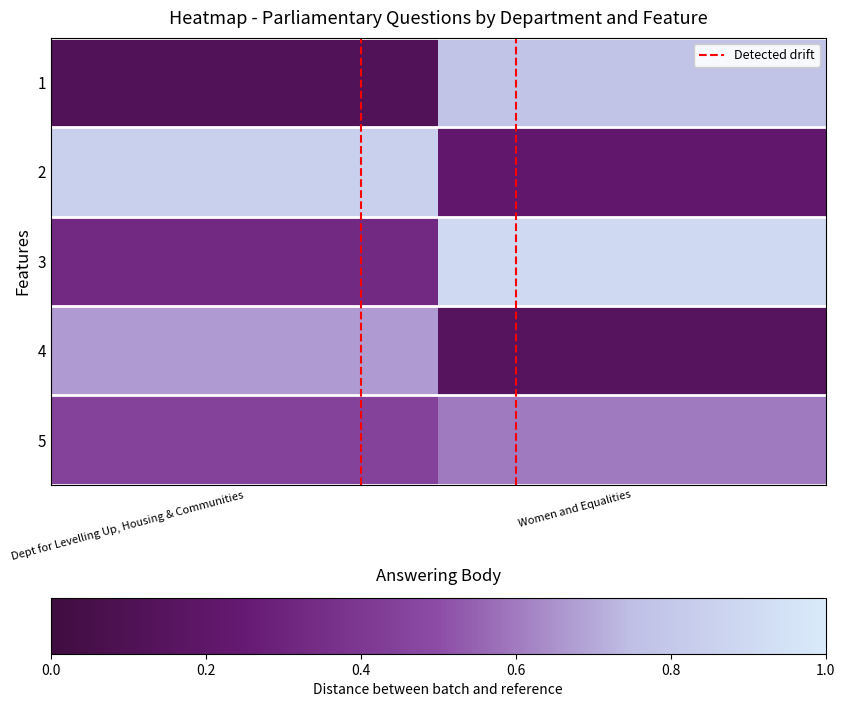

At how many categories does at least one series exceed 0?

2